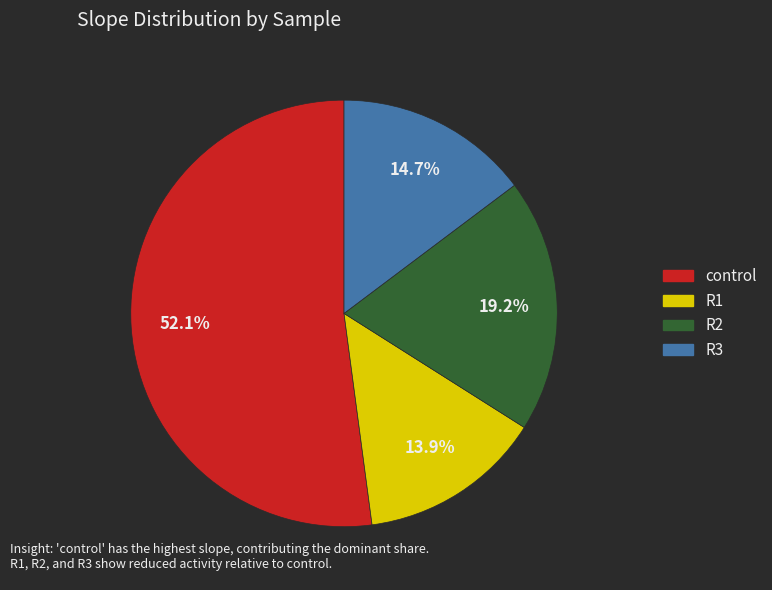

The R1 slice represents 14% of the pie. True or false?

True